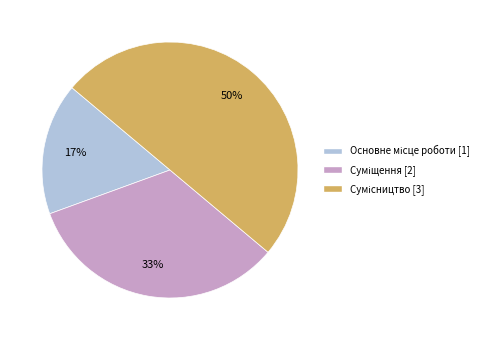

To the nearest percent, what is the difference between the largest and smallest slice percentages?

33%